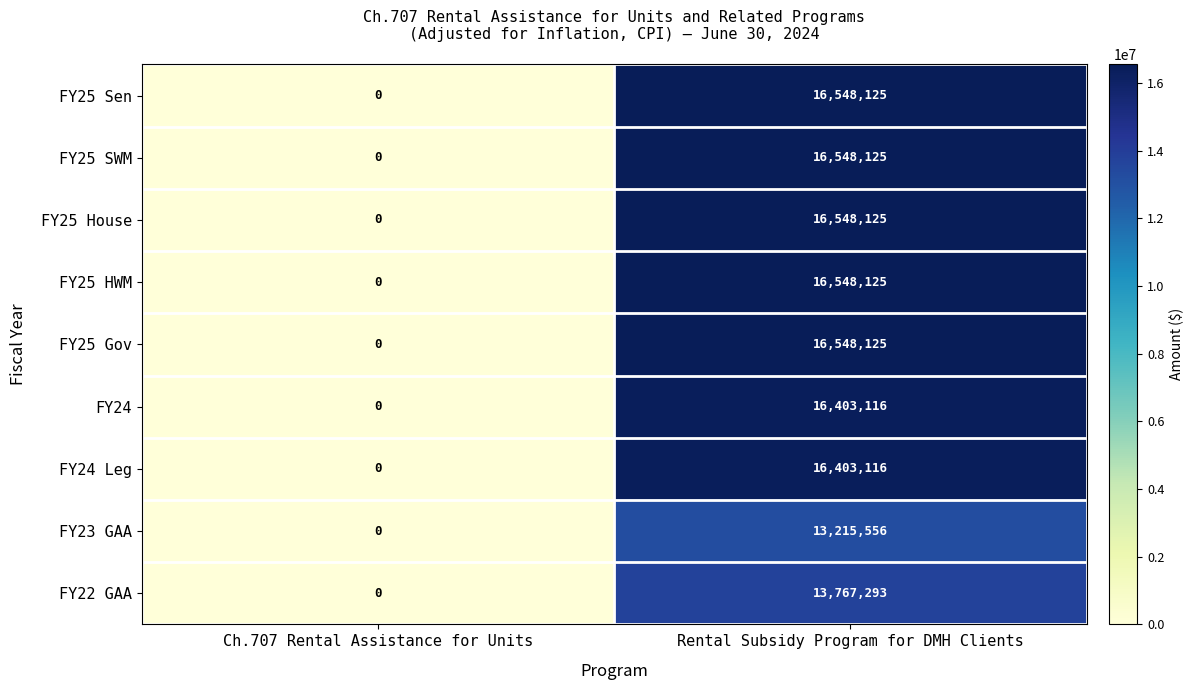

Is it true that FY25 Gov equals 0 at Ch.707 Rental Assistance for Units?

True